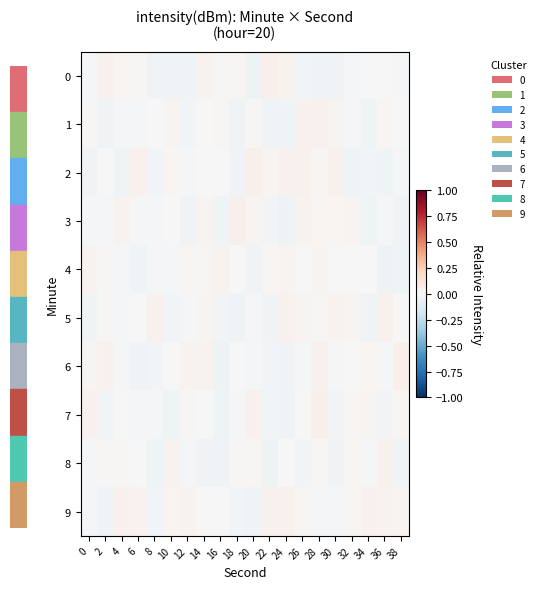

Count the number of data series in this chart.

10